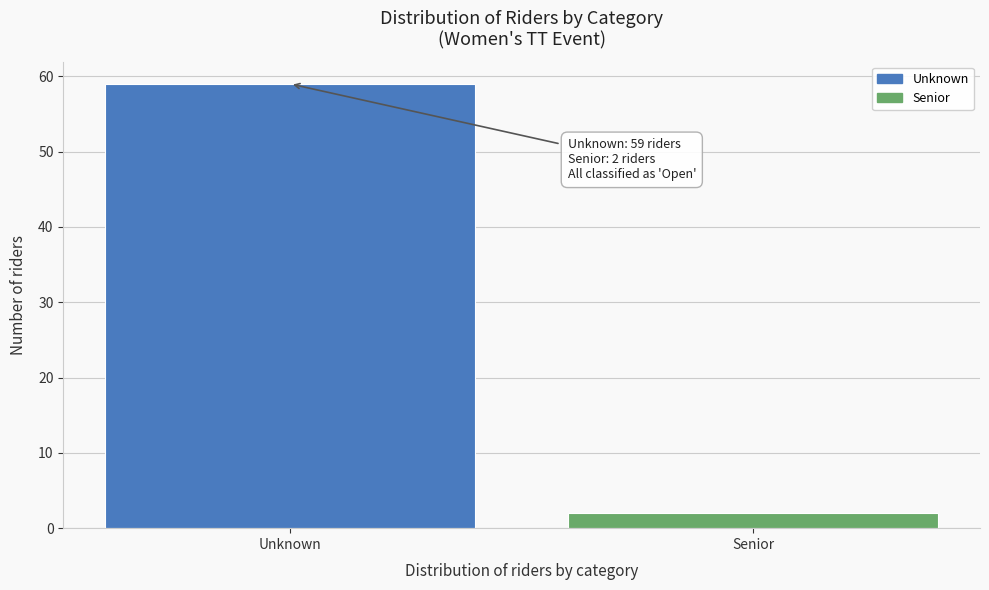

Reading left to right, list all the values displayed in this chart.

59	2